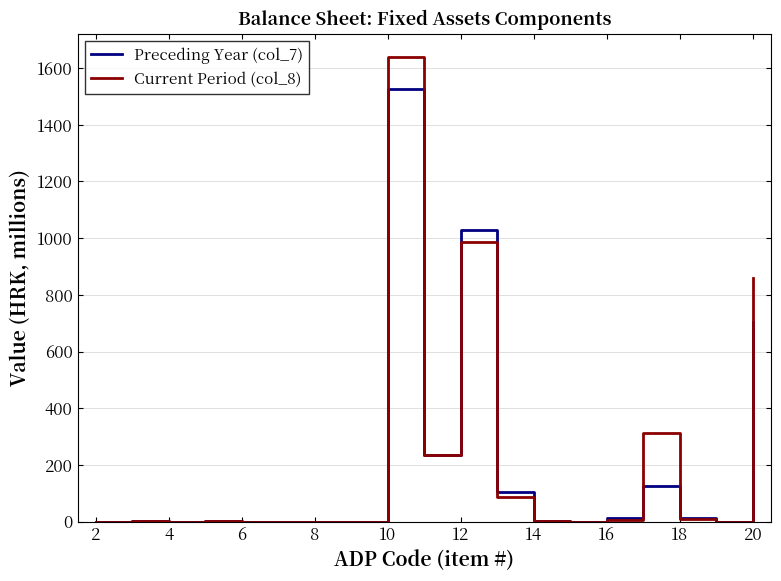

Rank the series by their maximum value, from lowest to highest.

Preceding Year (col_7), Current Period (col_8)